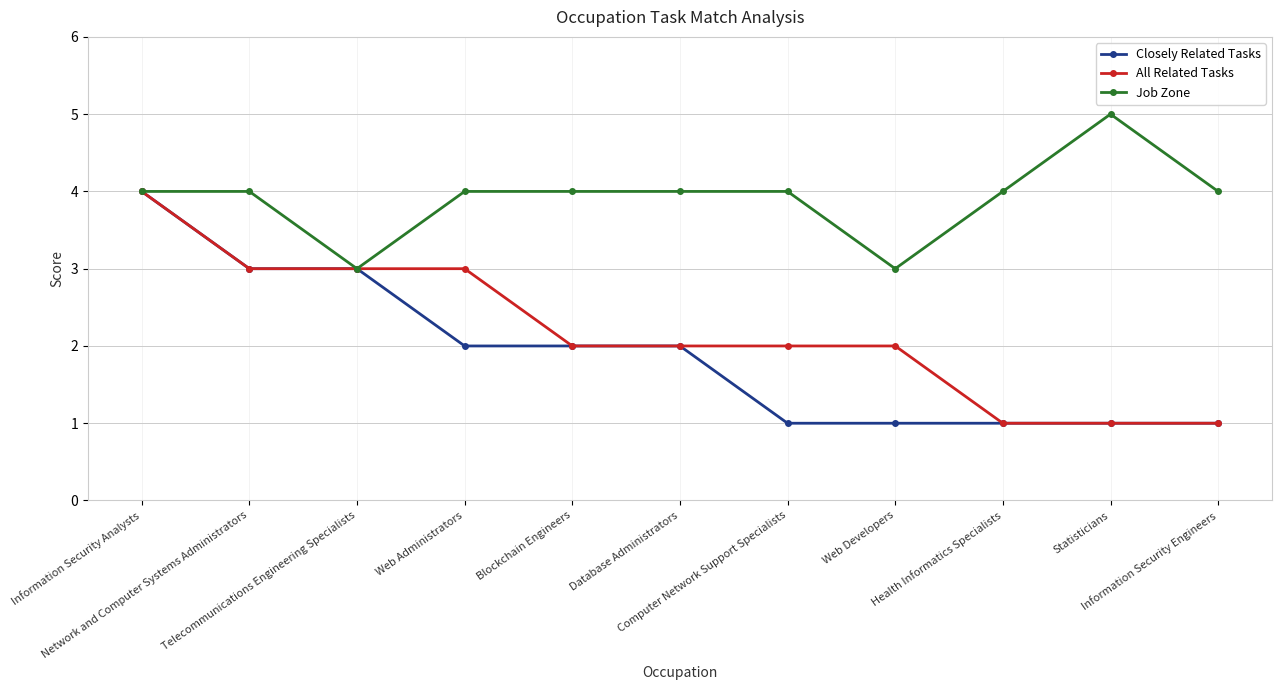

What is the highest value of the All Related Tasks series?

4